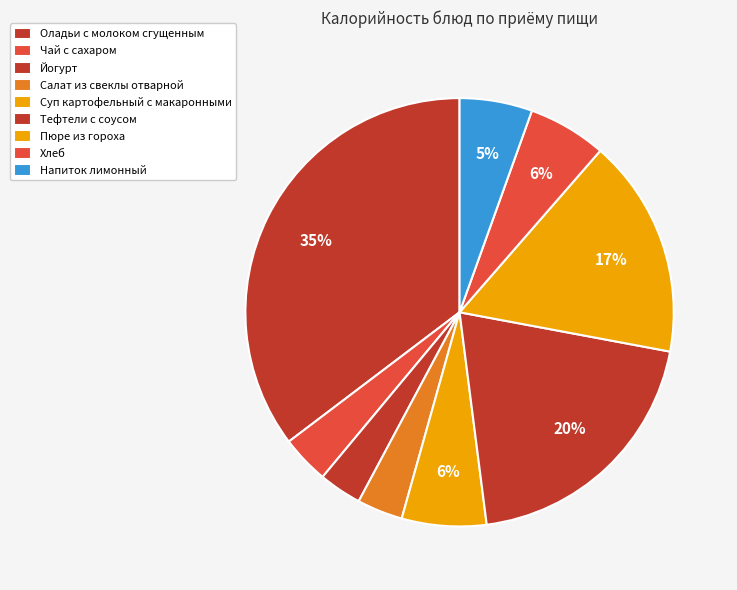

Combined, do Йогурт and Суп картофельный с макаронными account for over 50%?

No